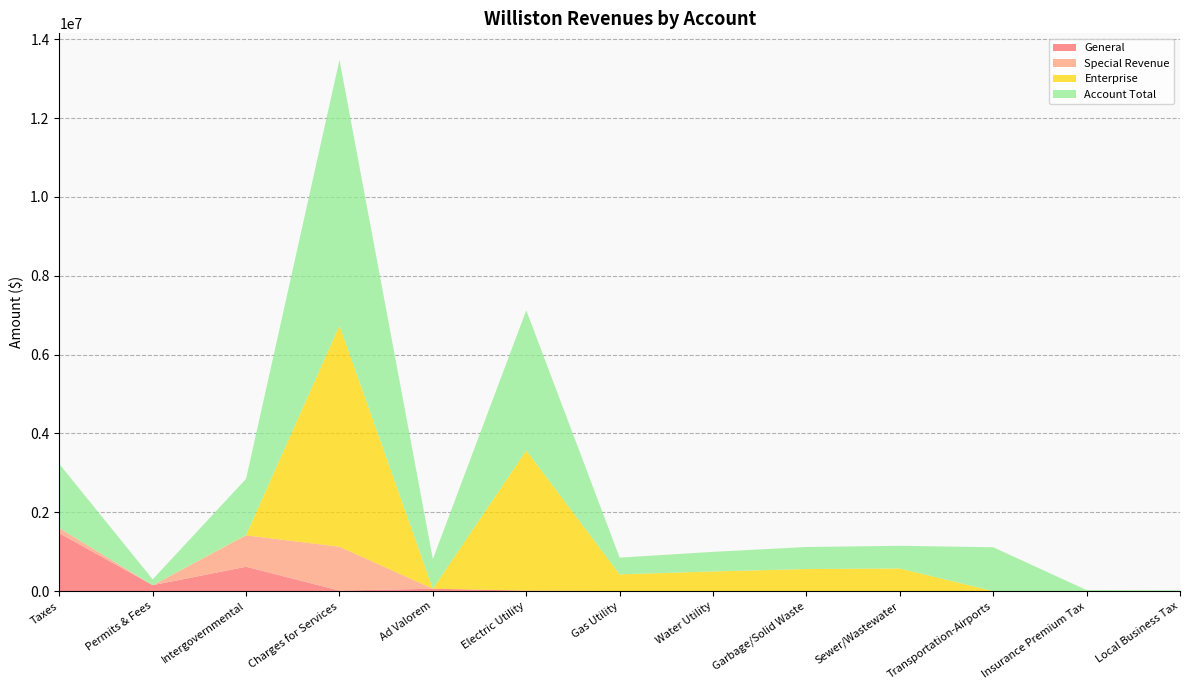

Reading left to right, transcribe all the data shown in this chart.

General: 1468555	149228	618131	13368	60990	13160	0	0	0	0	0	0	0
Special Revenue: 131137	0	796946	1112722	0	0	0	0	0	0	0	0	0
Enterprise: 0	0	9886	5613014	0	3555676	424805	498139	559645	574749	0	0	0
Account Total: 1626207	149228	1424963	6739104	750846	3555676	424805	498139	559645	574749	1112722	26515	17905